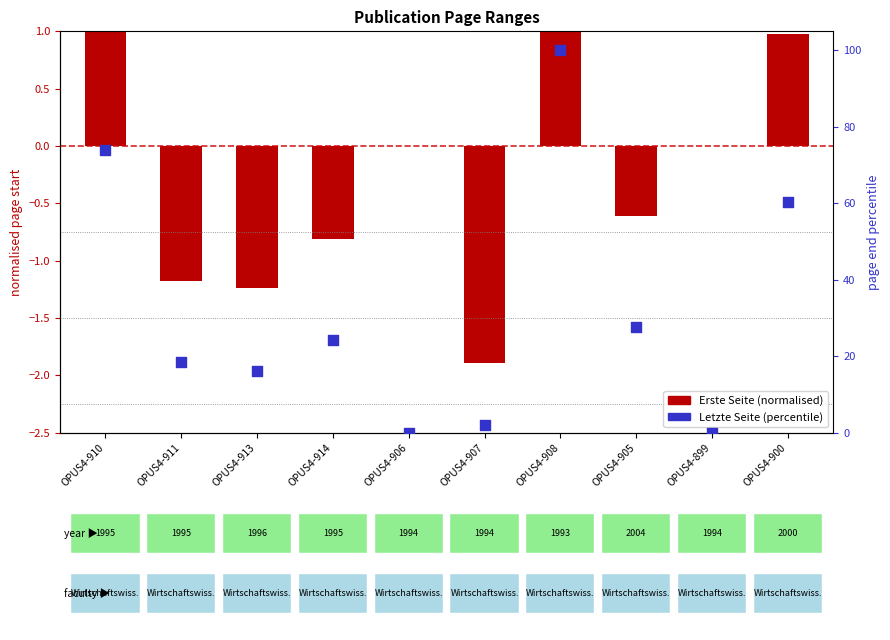

Which series has the largest total across all categories?

Letzte Seite (pct)